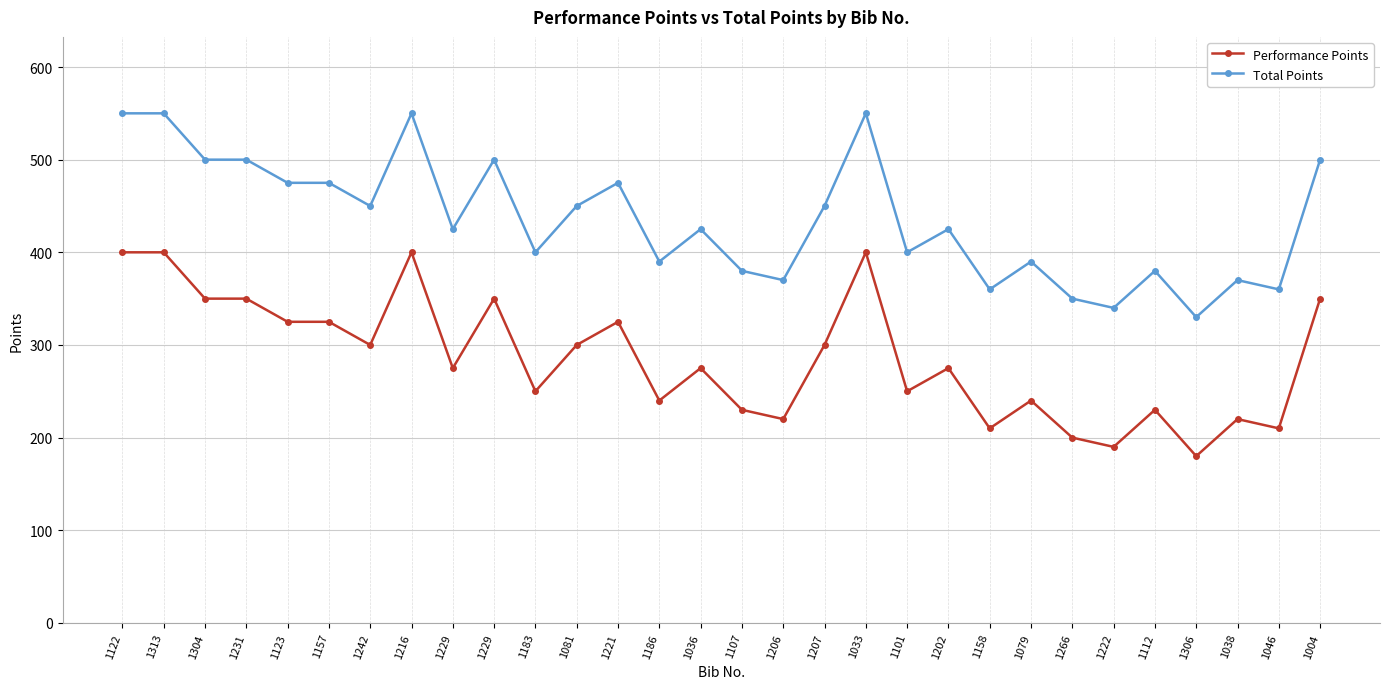

What is the value of the Performance Points point at the 14th from the left?

240